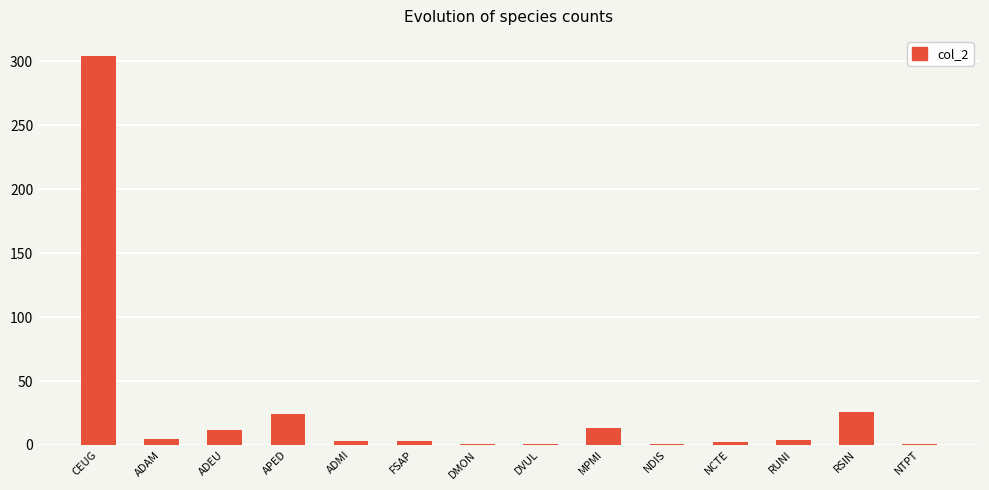

What is the difference between the maximum and second lowest values?

303